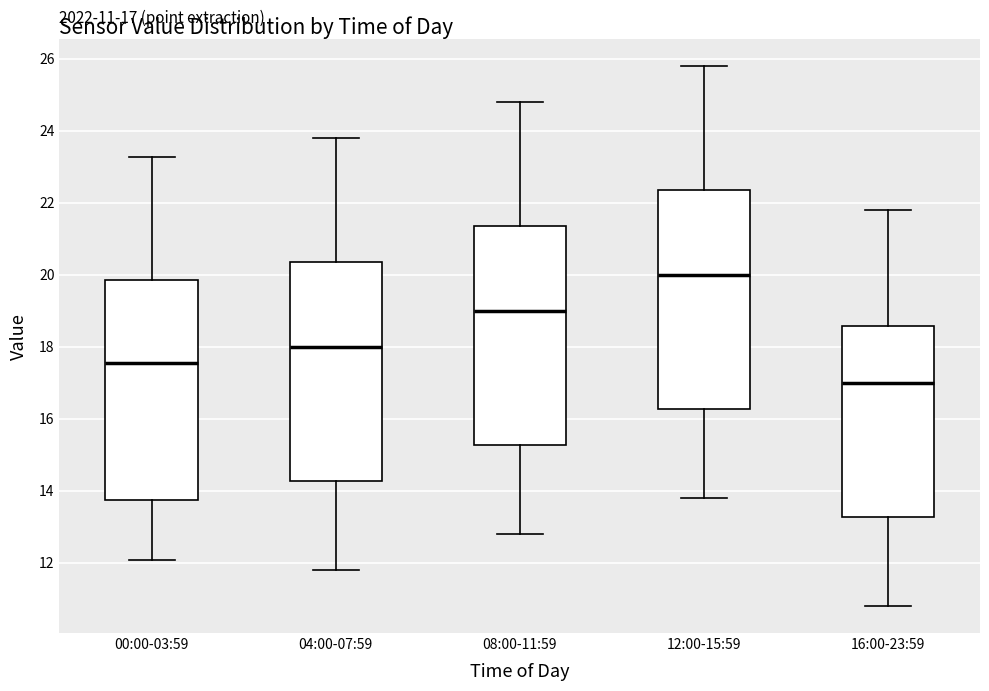

Which box's median line is the lowest?

16:00-23:59